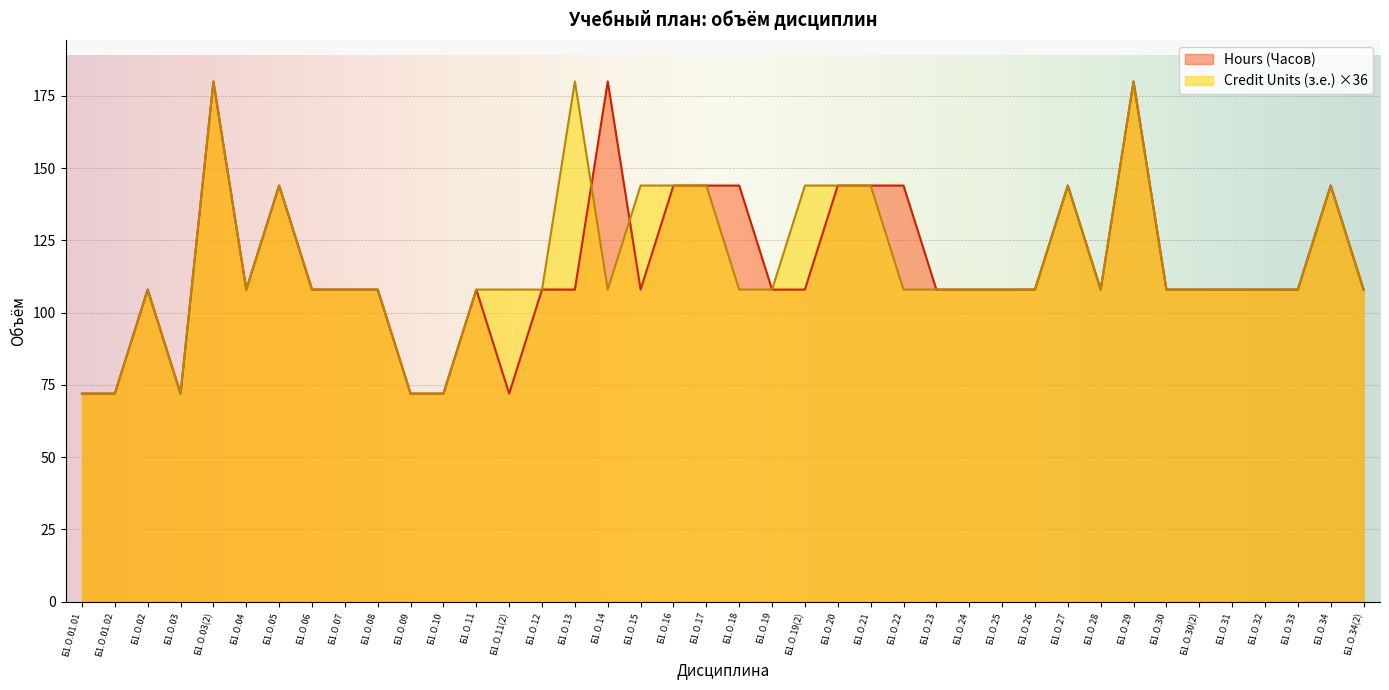

What are all the series names shown in the legend?

Hours (Часов), Credit Units (з.е.) ×36